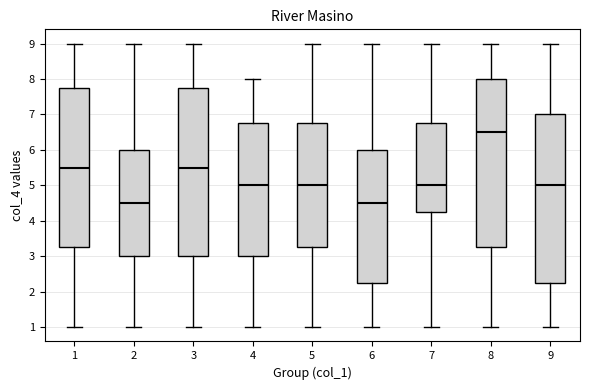

Which box's median line is the highest?

8